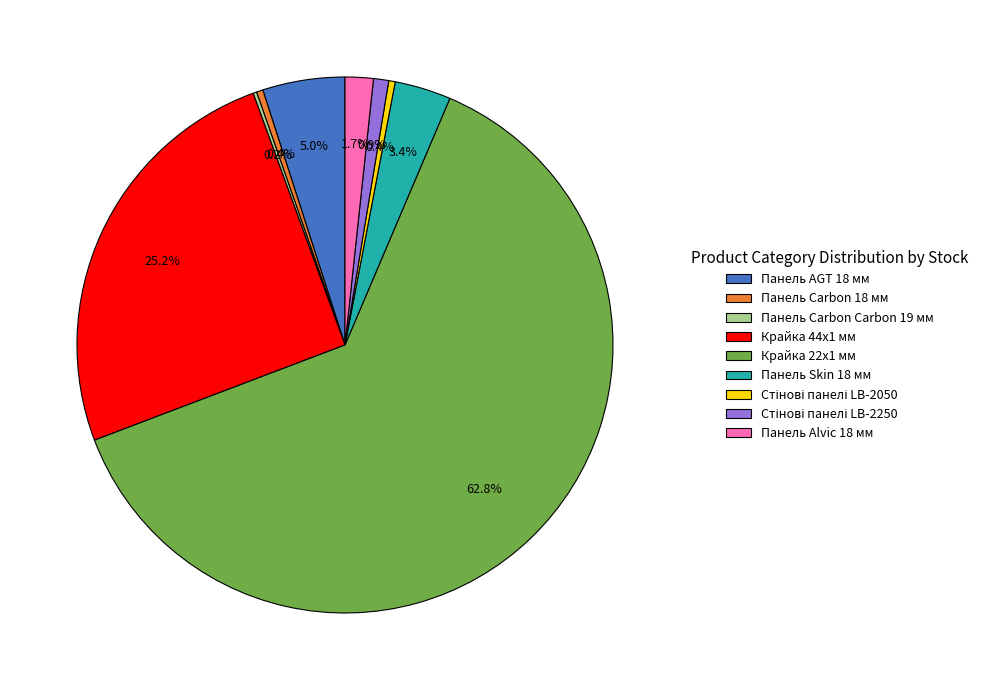

What is the largest slice in the pie chart?

Крайка 22x1 мм